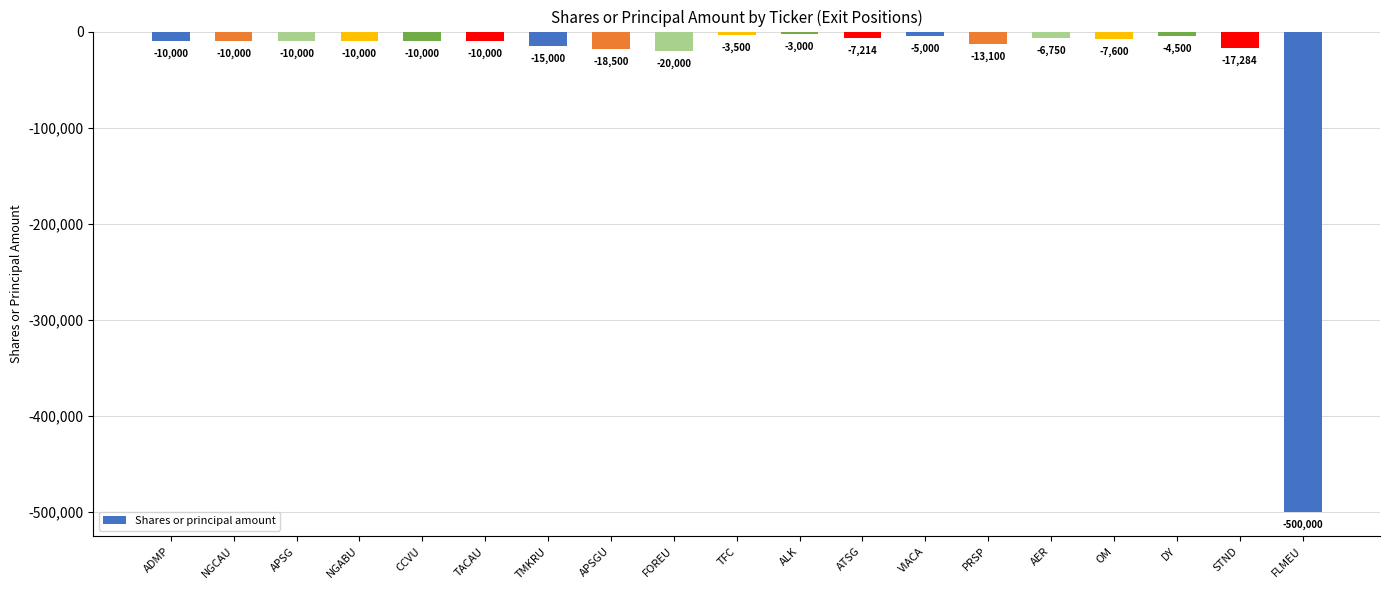

Reading left to right, transcribe all the data shown in this chart.

-10000	-10000	-10000	-10000	-10000	-10000	-15000	-18500	-20000	-3500	-3000	-7214	-5000	-13100	-6750	-7600	-4500	-17284	-500000